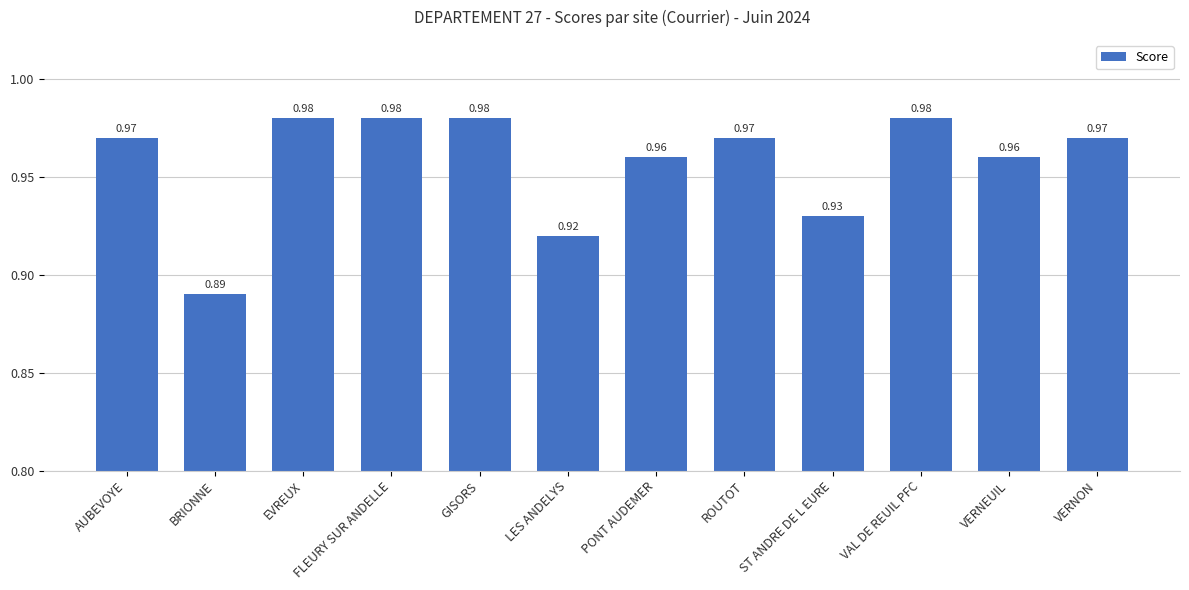

Which category has the lowest value across all series?

BRIONNE